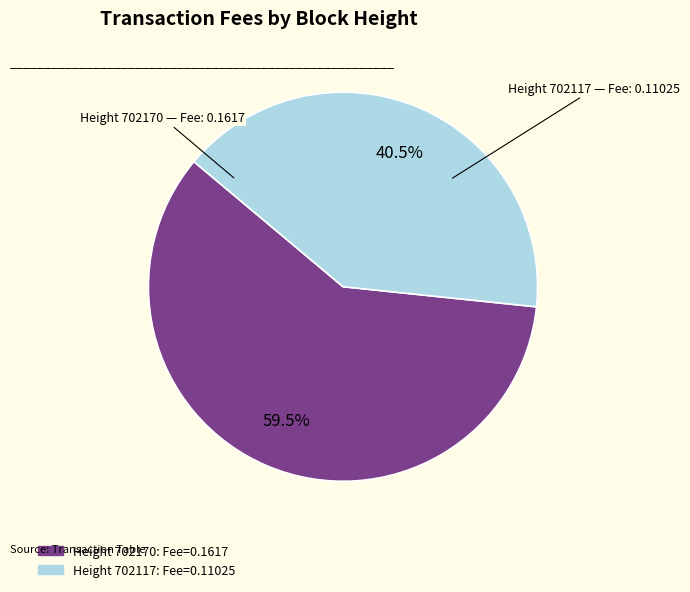

Is there any slice that represents more than half of the pie?

Yes